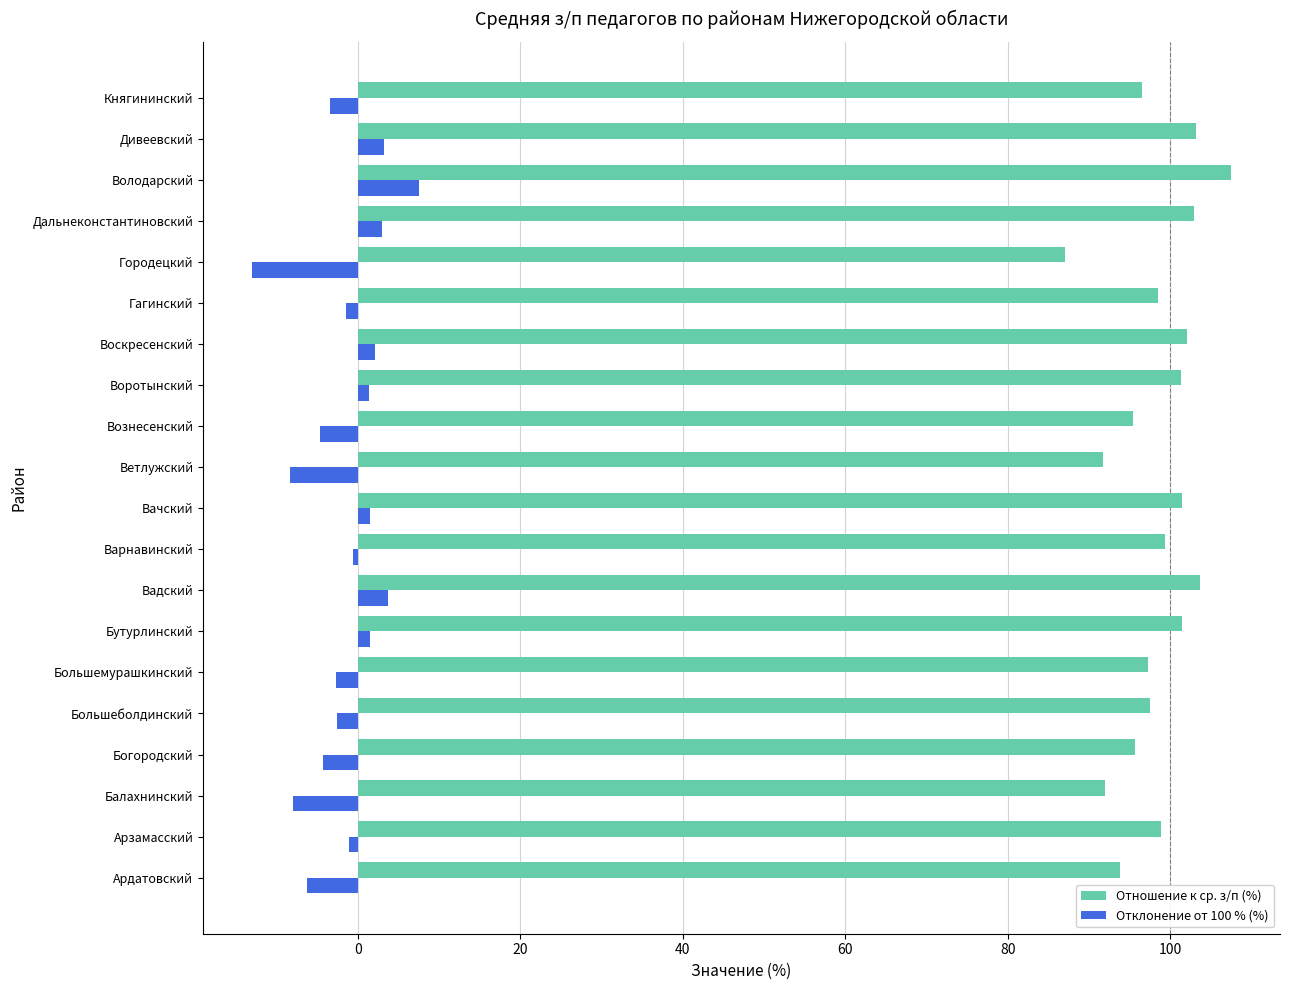

At how many categories does at least one series exceed 20?

20